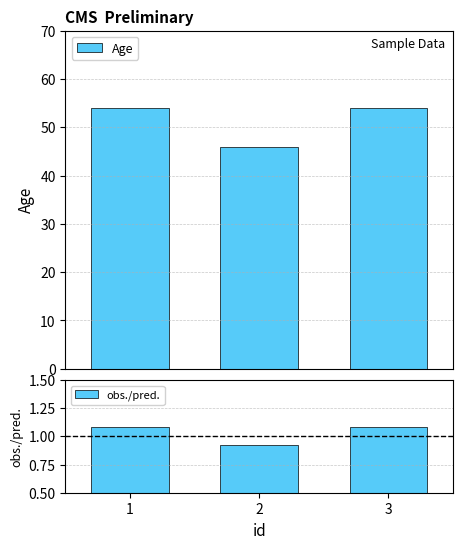

At which label is Age closest to 50?

1